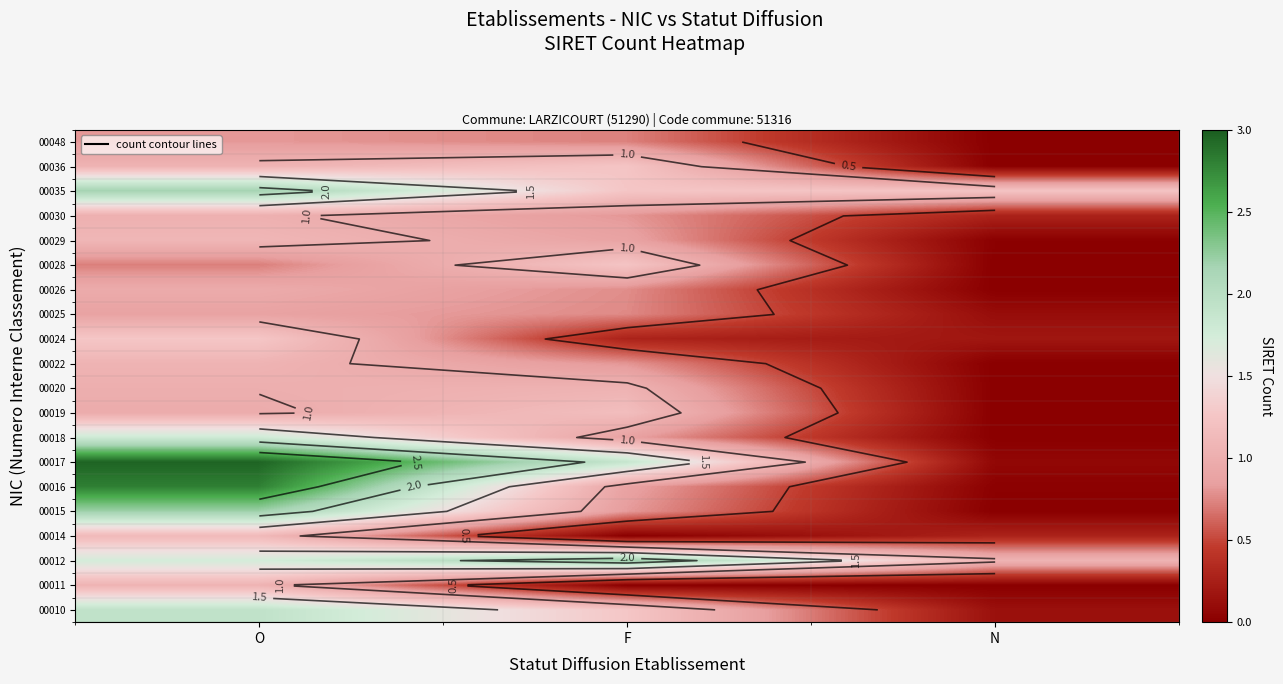

What is the maximum value shown in the chart?

3.0